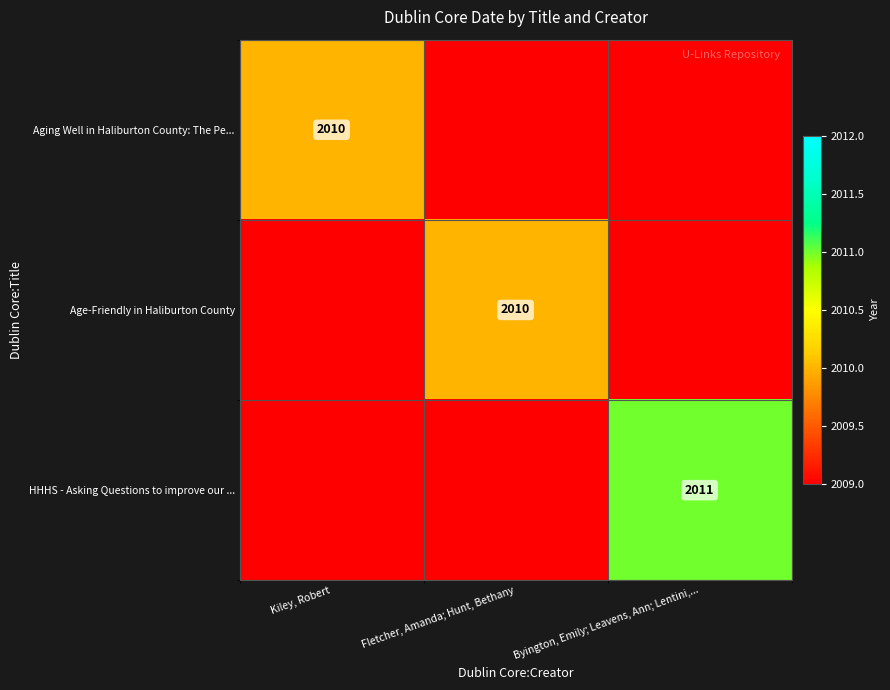

At which category does the chart reach its peak across all series?

Byington, Emily; Leavens, Ann; Lentini,...